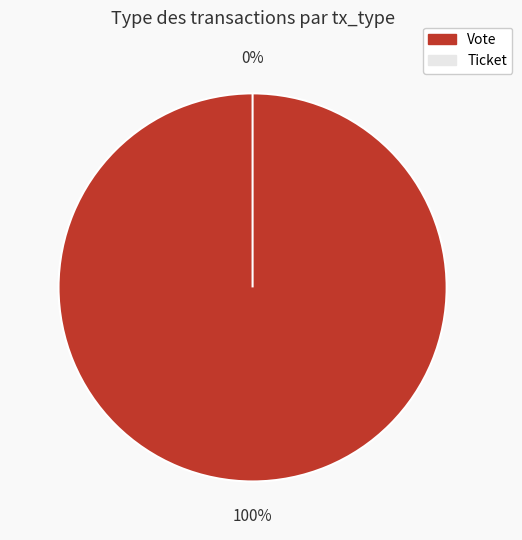

Is there any slice that represents more than half of the pie?

Yes